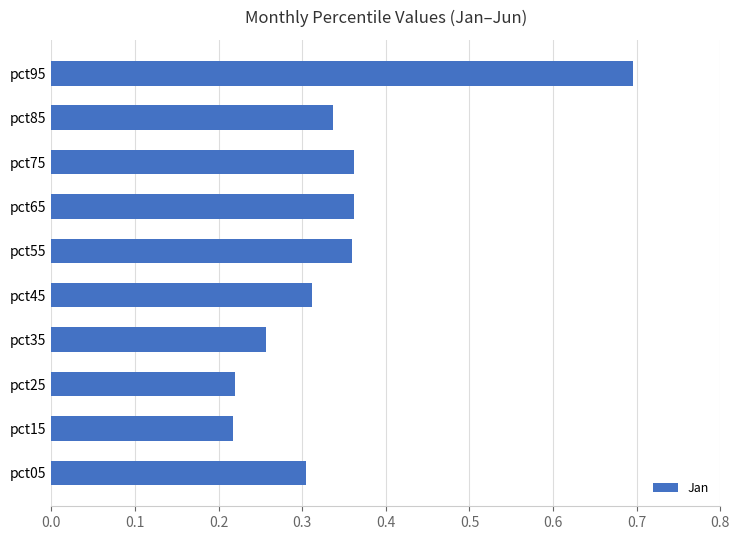

Which label corresponds to the largest value in the chart?

pct95